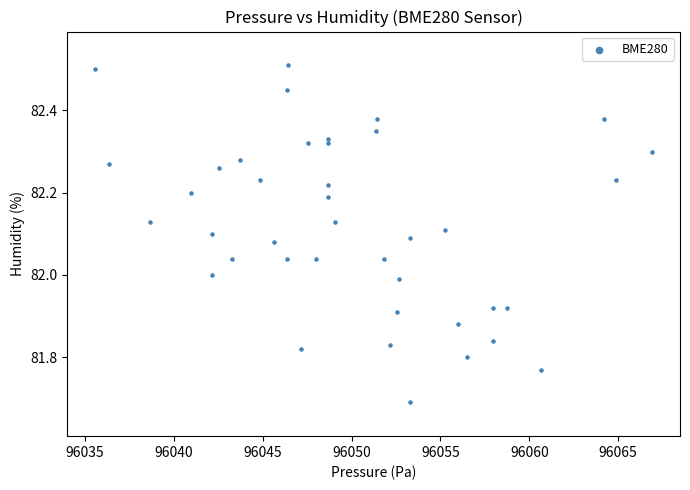

What is the range of X values (max minus min)?

31.4